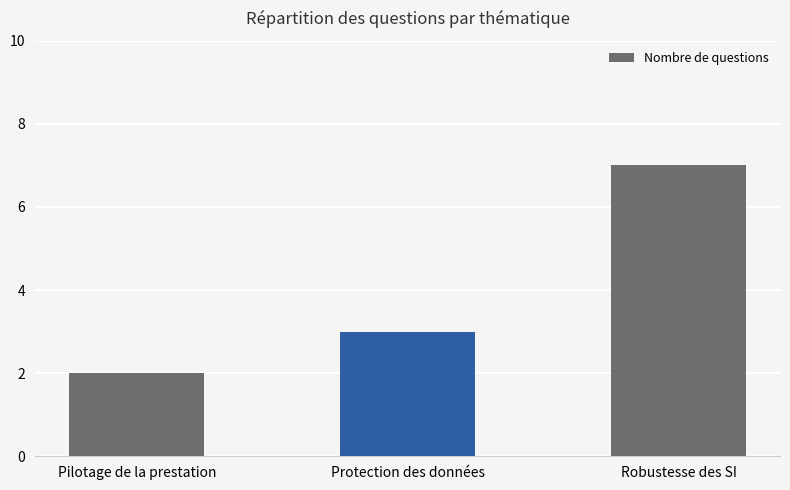

What is the difference between the maximum and minimum values?

5